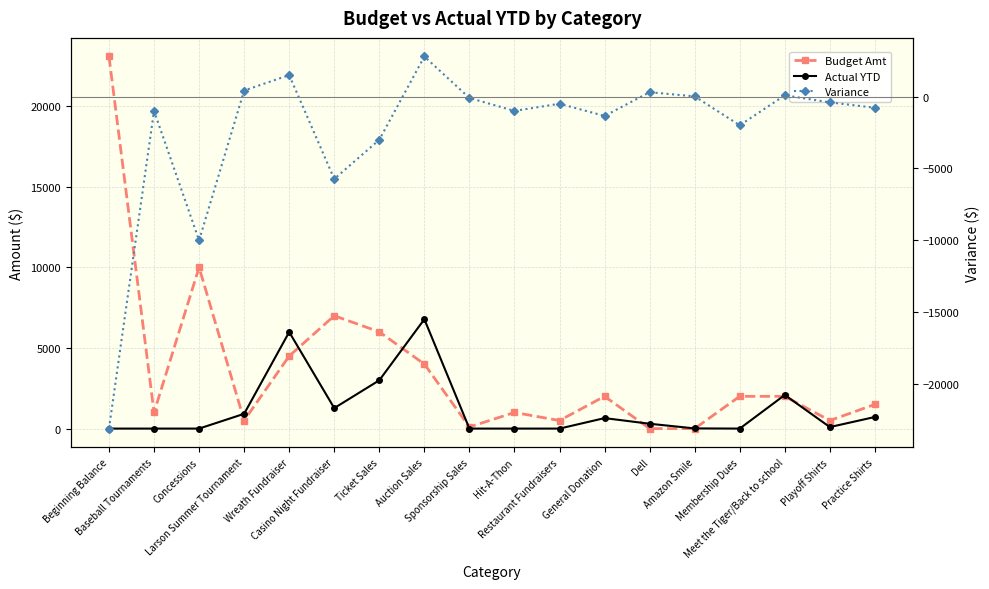

What are all the series names shown in the legend?

Budget Amt, Actual YTD, Variance